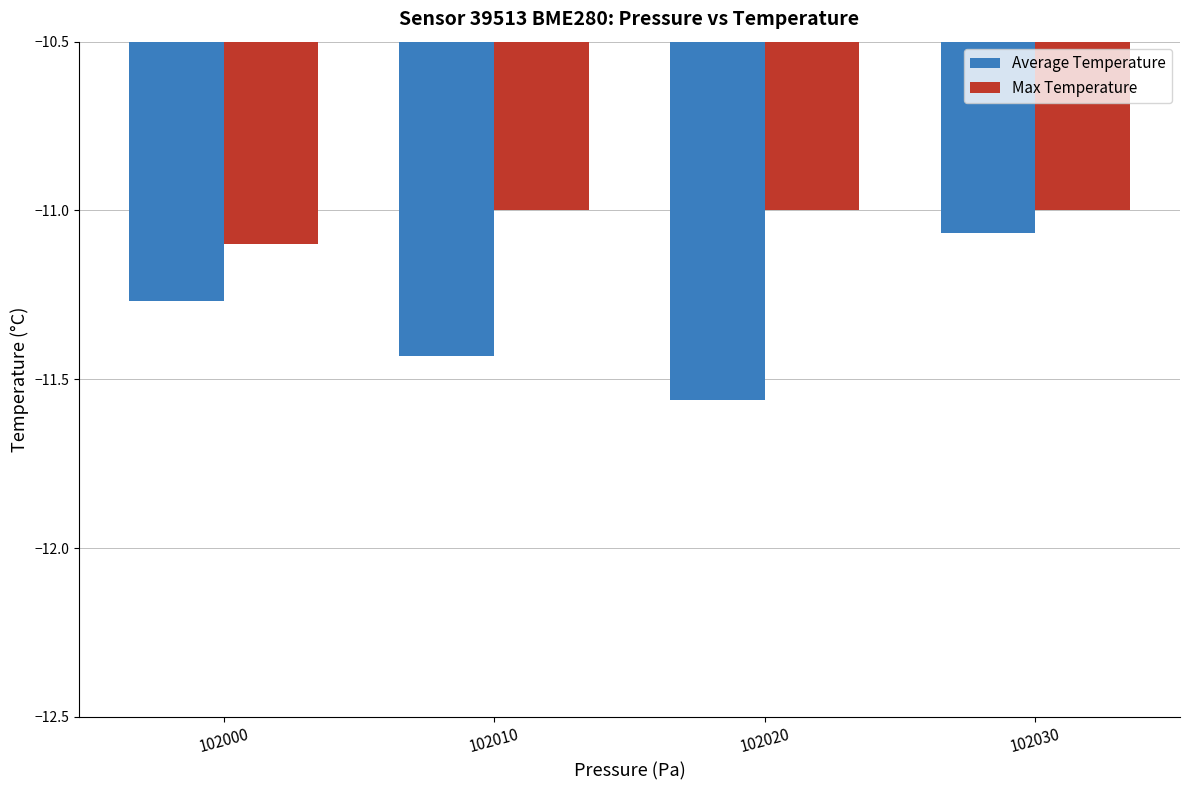

The Max Temperature series shows -6.0 at 102030. True or false?

False